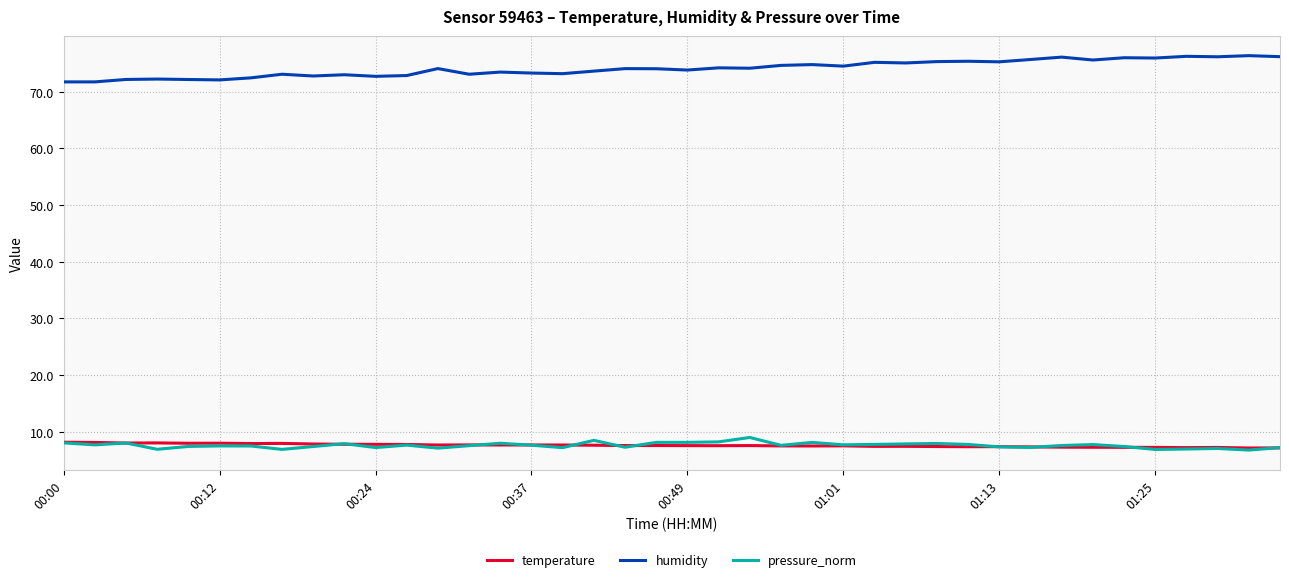

True or false: humidity and temperature intersect in this chart.

False